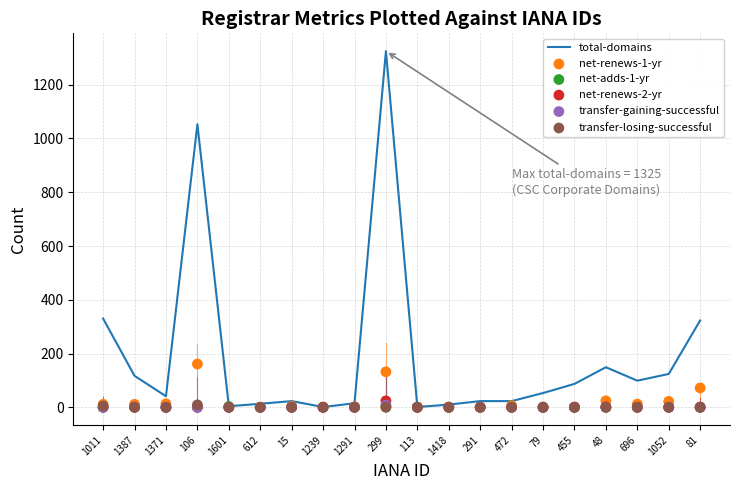

Which series has the largest Y range (max minus min)?

total-domains